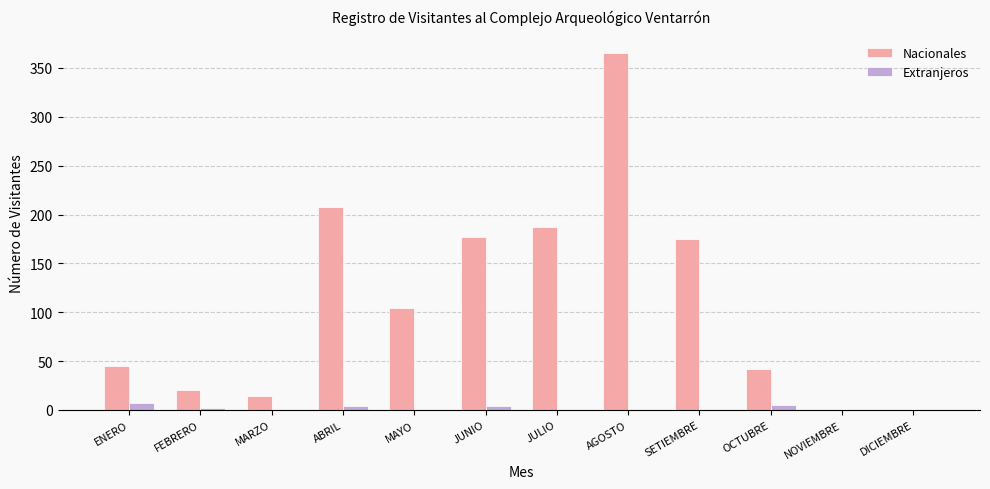

At which category is the sum across all series the highest?

AGOSTO